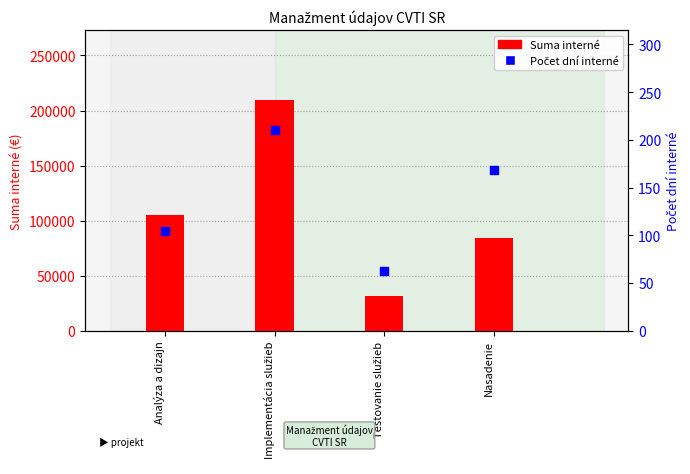

What are all the series names shown in the legend?

Suma interné, Počet dní interné